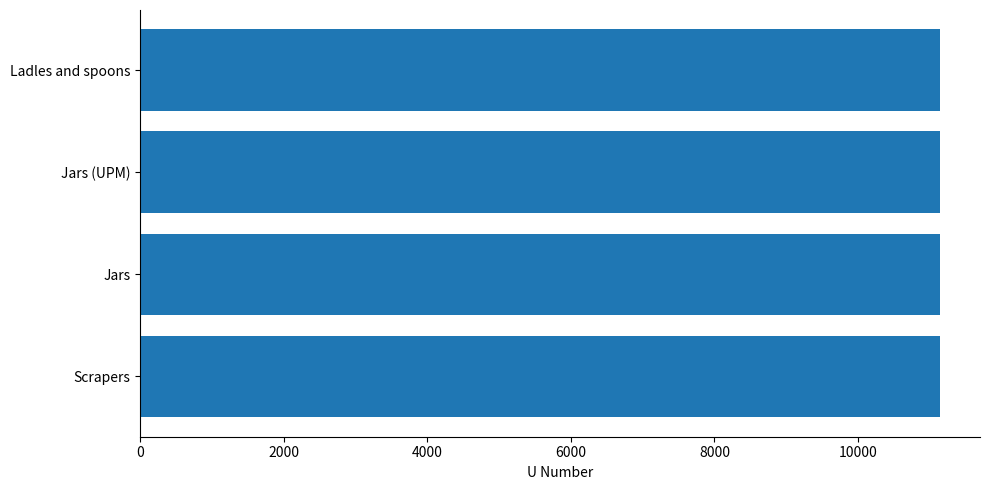

What is the sum of the values at Ladles and spoons and Jars (UPM)?

22283